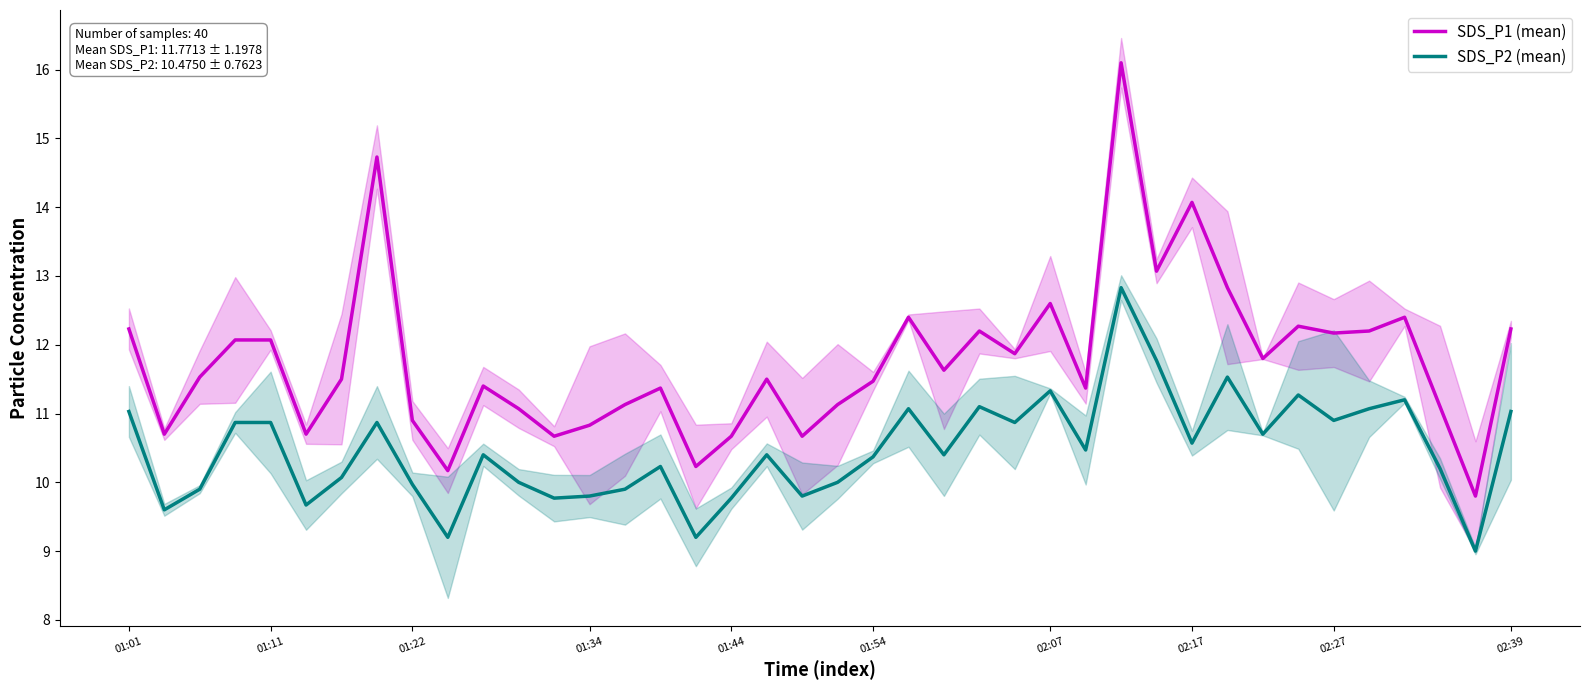

In SDS_P1 (mean), how many points are lower than both neighbors (excluding endpoints)?

13